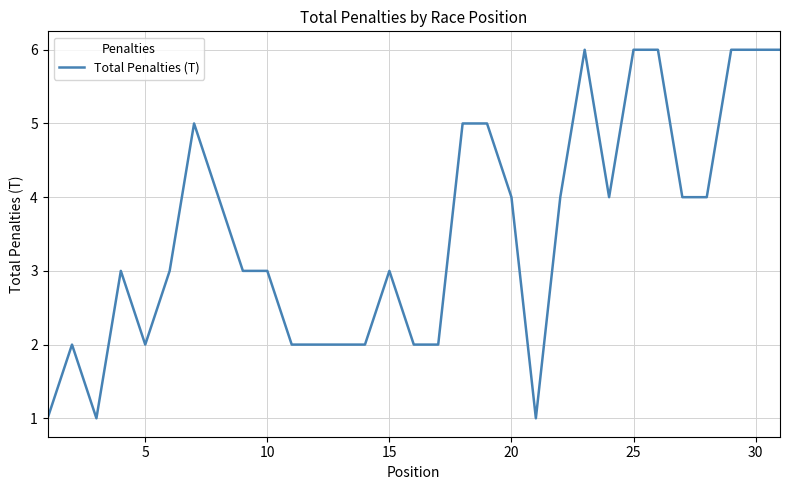

What is the difference between the maximum and minimum values?

5